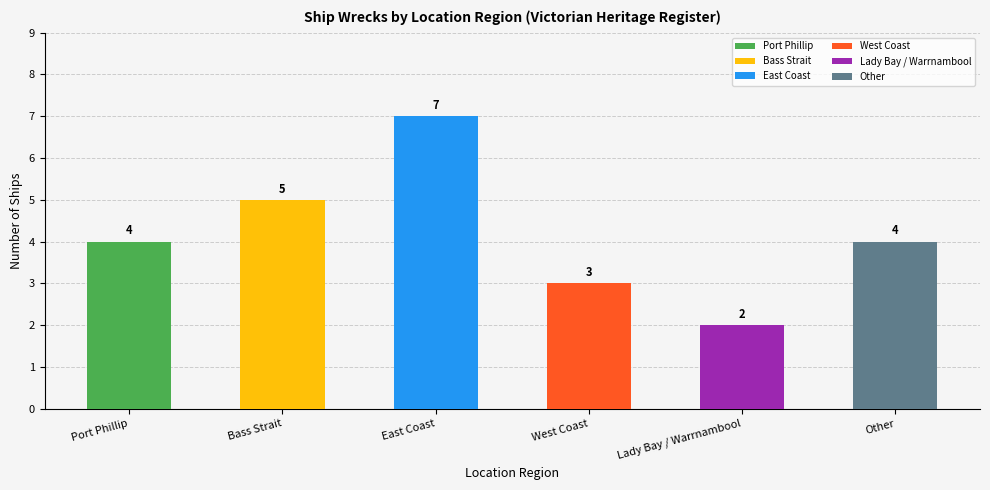

Approximately how many times larger is the value at Lady Bay / Warrnambool compared to East Coast?

0.3